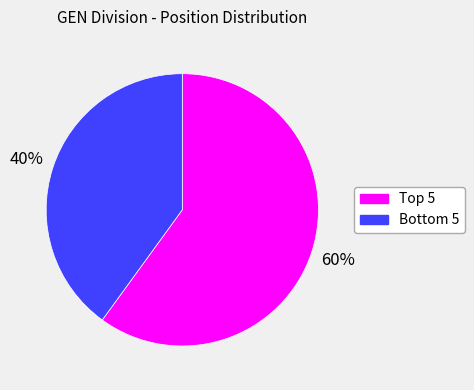

Rank the categories by value from lowest to highest.

Bottom 5, Top 5